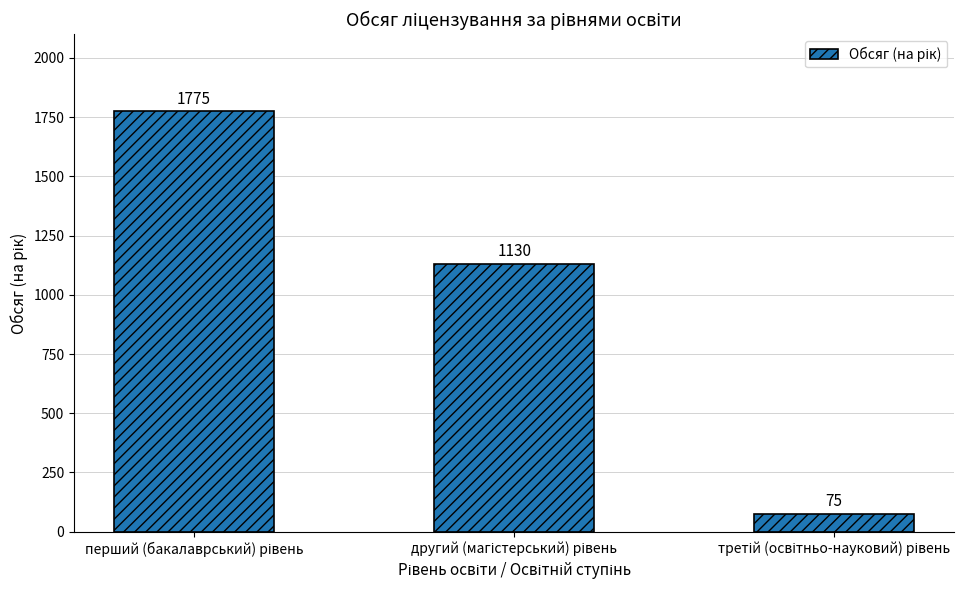

What is the average value?

993